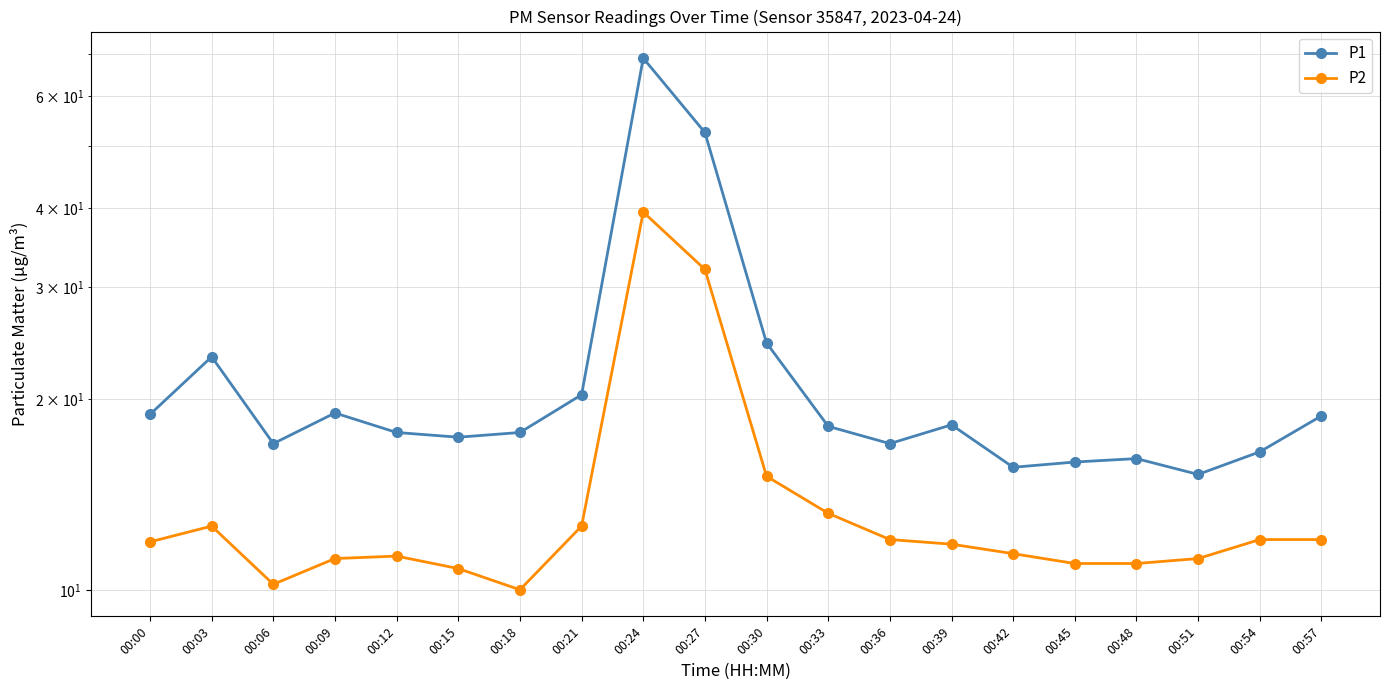

How many data points in P2 are less than 11?

3